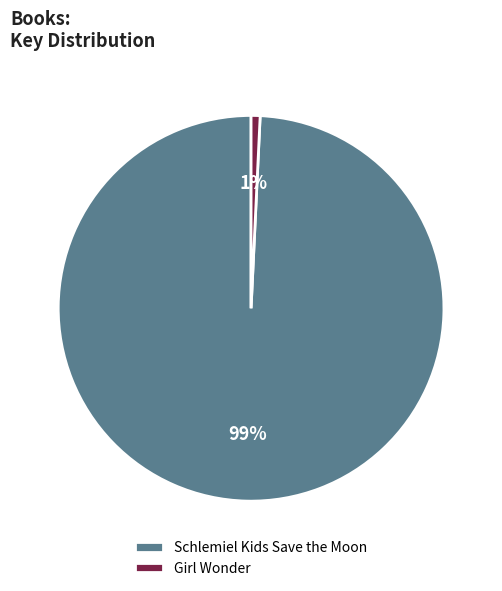

What is the largest slice in the pie chart?

Schlemiel Kids Save the Moon